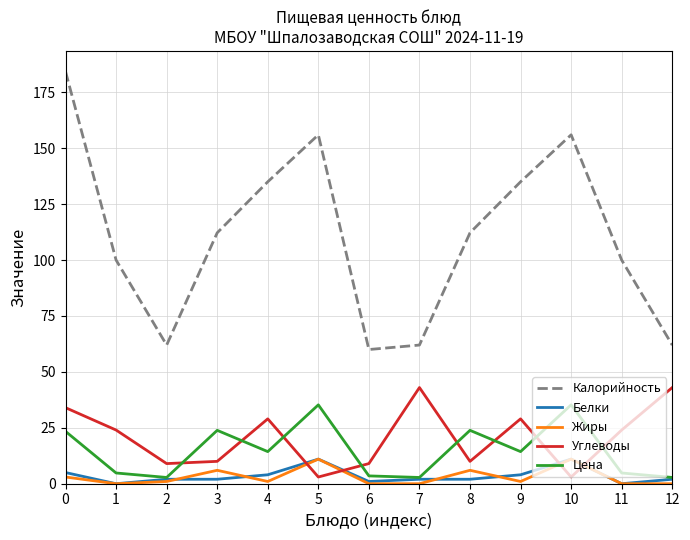

What is the maximum value shown in the chart?

184.3